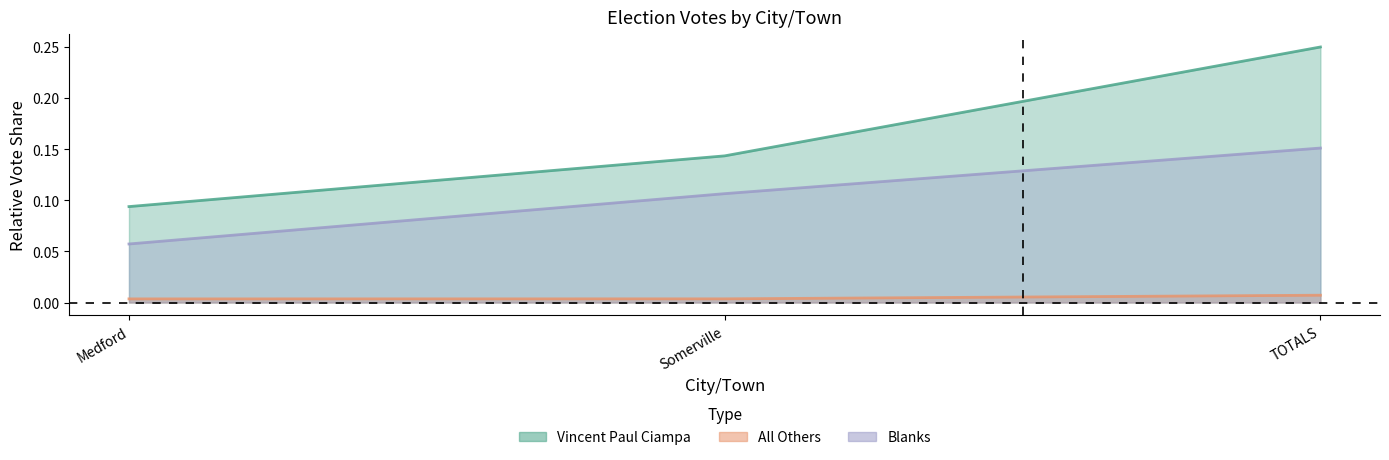

Which series has the widest spread of values?

Vincent Paul Ciampa